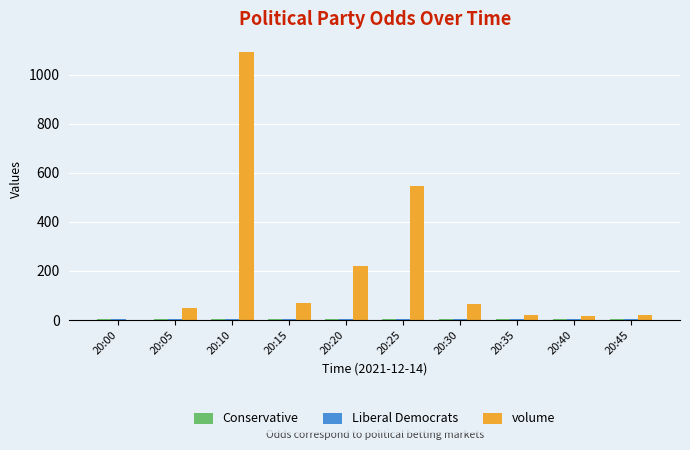

At which category is the sum across all series the highest?

20:10